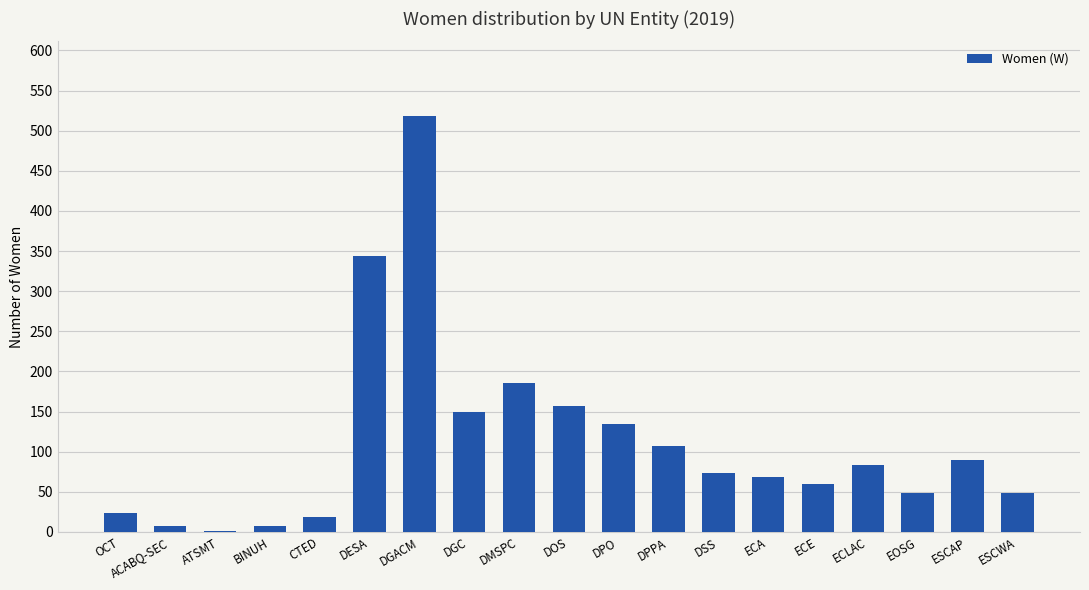

Is it true that the value at DGC is 150?

True